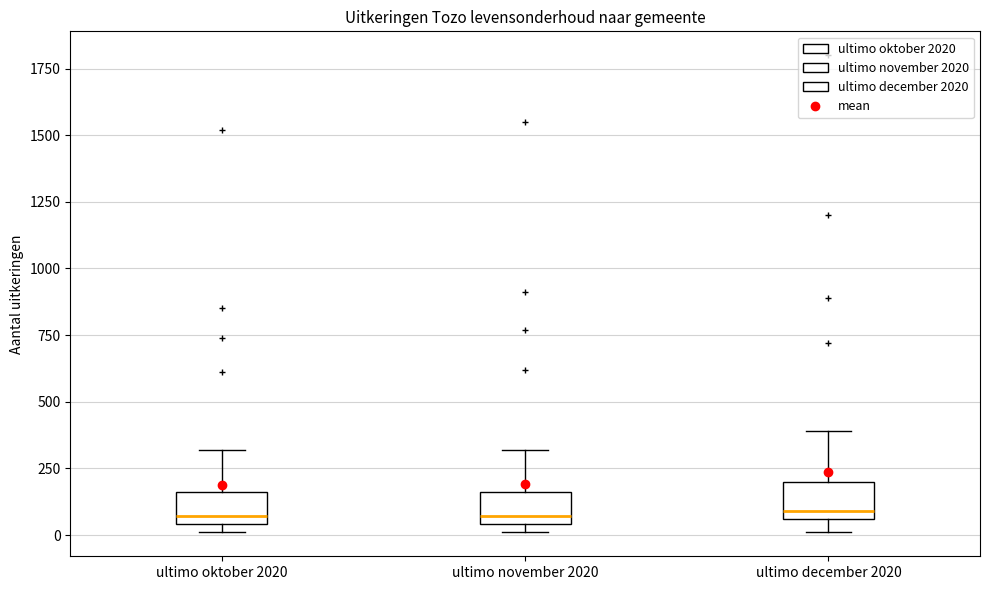

Reading left to right, read every box against the y-axis: the position of its median line, the range the box covers, and the ends of its whiskers. The values are not printed on the chart, so give them approximately, as read against the axis.

ultimo oktober 2020: median 50 (just above the box's lower edge), box 50 to 150, whiskers 0 to 300
ultimo november 2020: median 50 (just above the box's lower edge), box 50 to 150, whiskers 0 to 300
ultimo december 2020: median 100, box 50 to 200, whiskers 0 to 400